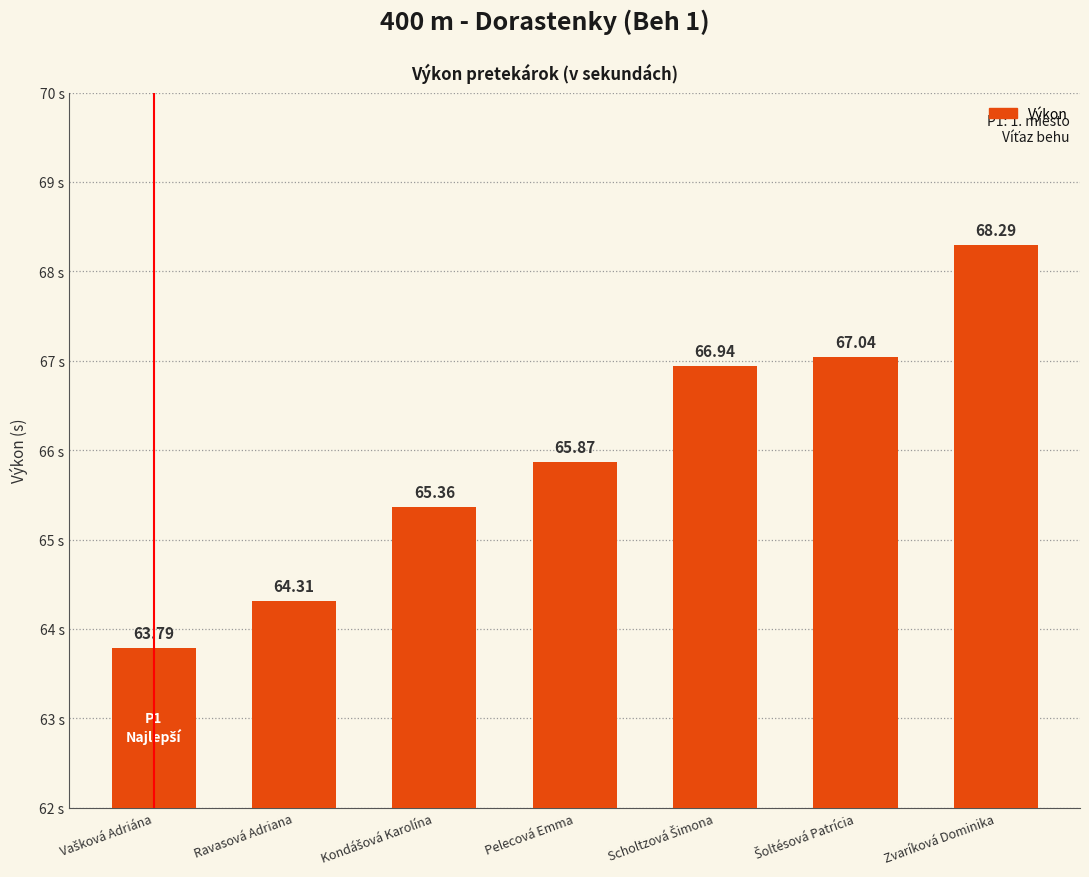

Between Ravasová Adriana and Zvaríková Dominika, which is larger?

Zvaríková Dominika